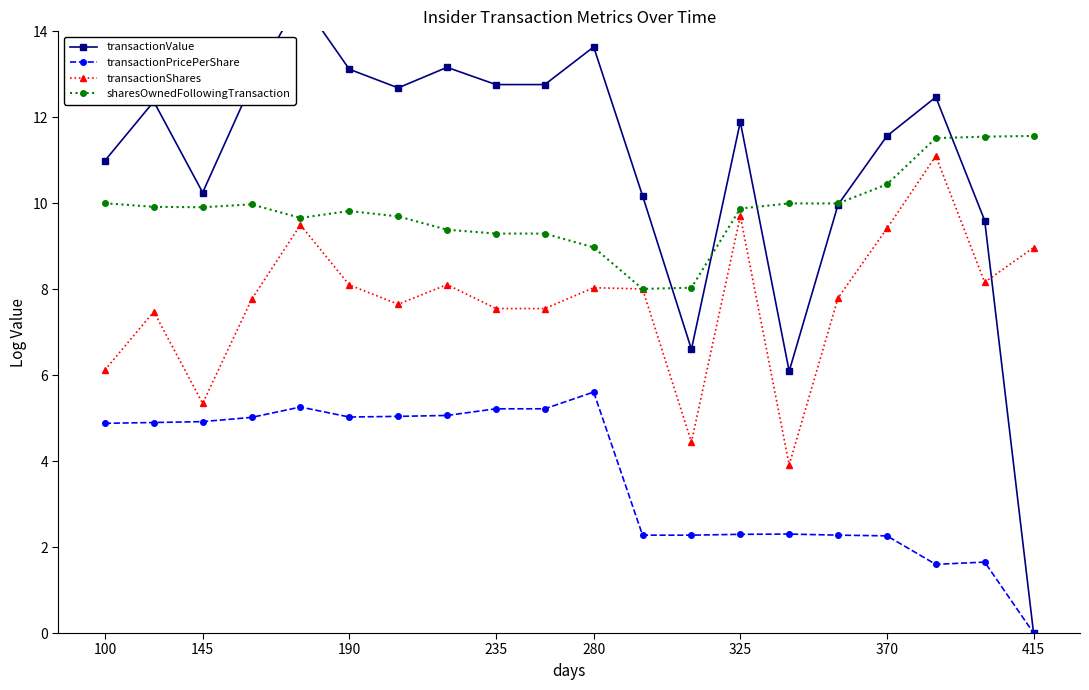

The transactionShares series shows 14.9 at 280. True or false?

False